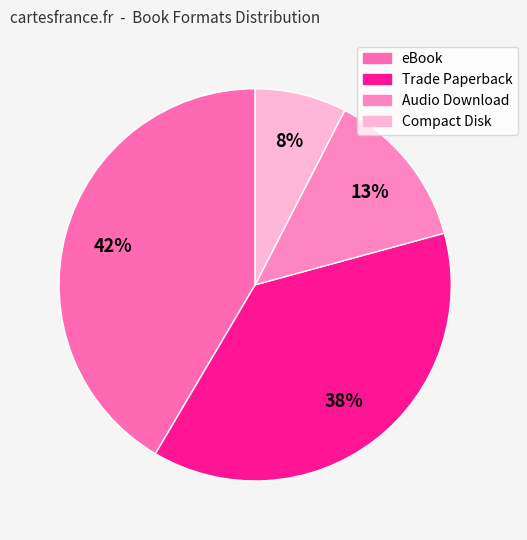

To the nearest percent, what is the average slice percentage?

25%